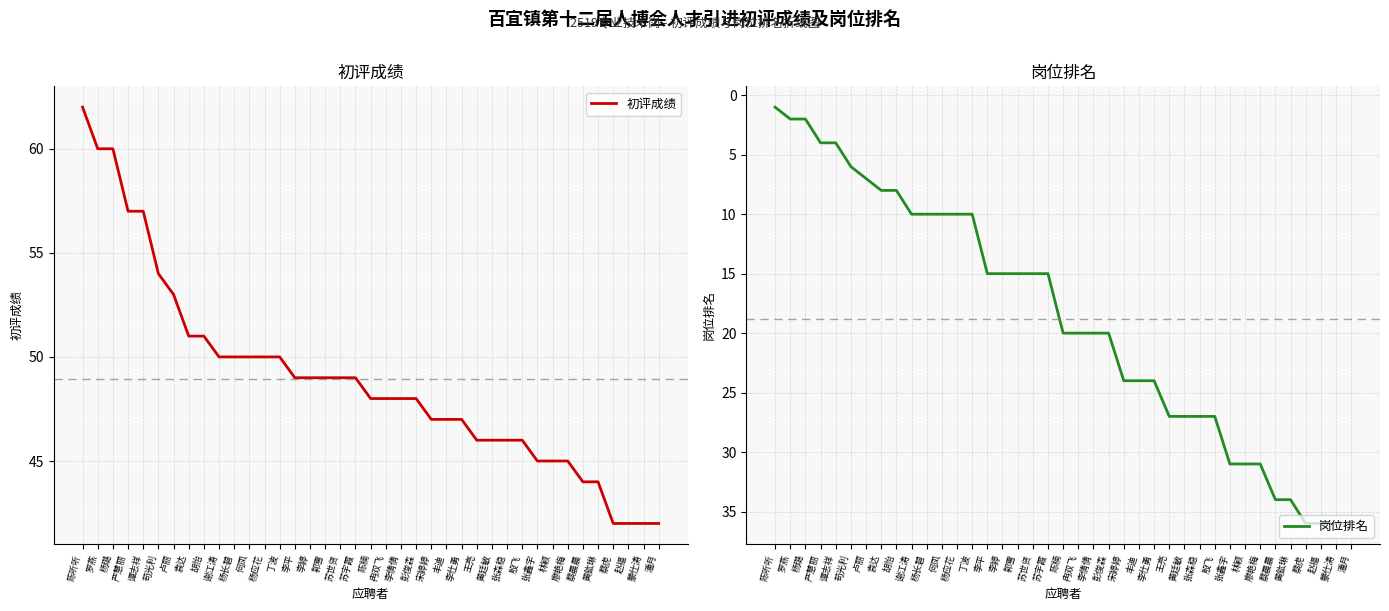

Rank the categories by 岗位排名 value from highest to lowest.

蔡虎, 赵福, 蒙仕涛, 潘月, 蔡晨晨, 黄鈜琳, 张鑫宇, 林颖, 廖艳梅, 王亮, 黄廷敏, 张森稳, 殷飞, 宋婷婷, 丰迪, 李仕勇, 陈楠, 冉双飞, 李倩倩, 彭俊森, 李平, 李婷, 郭雪, 苏世贤, 苏宇霞, 谢江涛, 杨长碧, 何凤, 杨应花, 丁波, 袁达, 胡怡, 卢丽, 苟光利, 严慧丽, 谭志祥, 罗燕, 杨璐, 陈听听